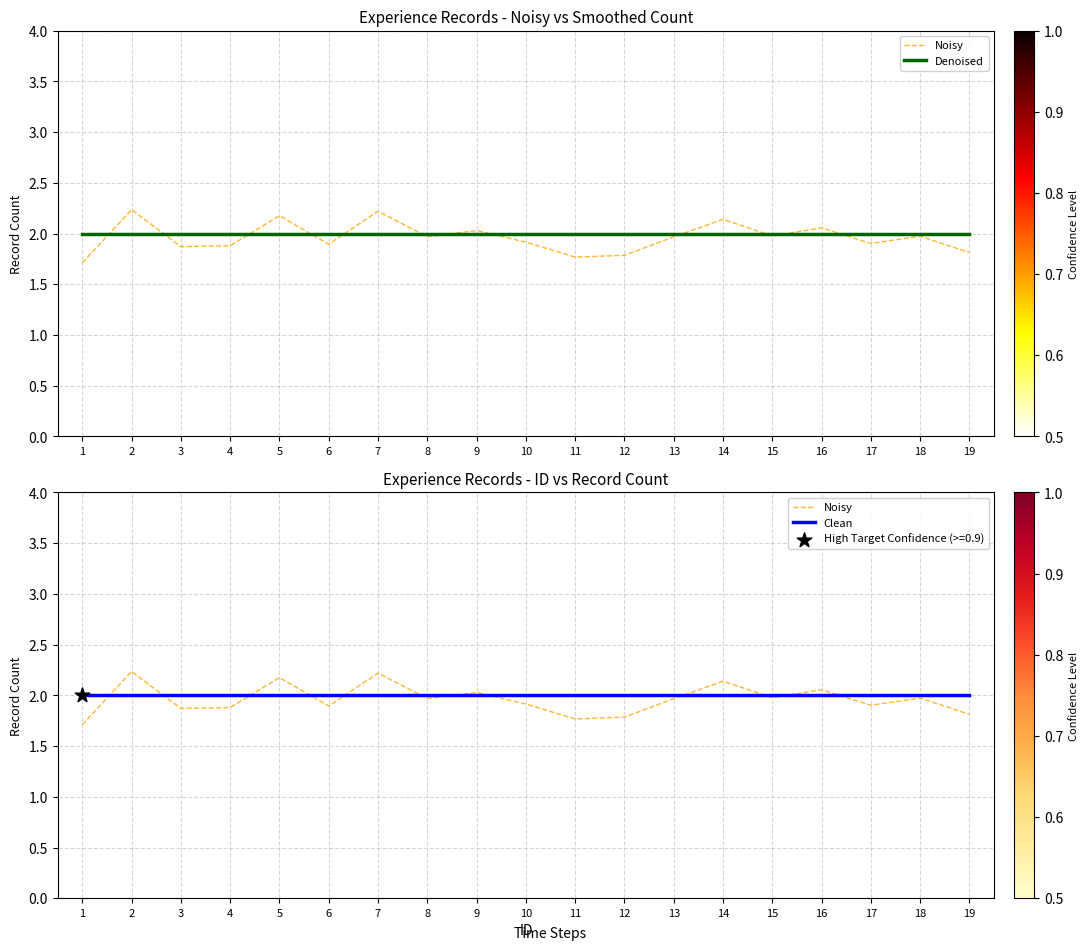

Which series has the largest total across all categories?

Denoised